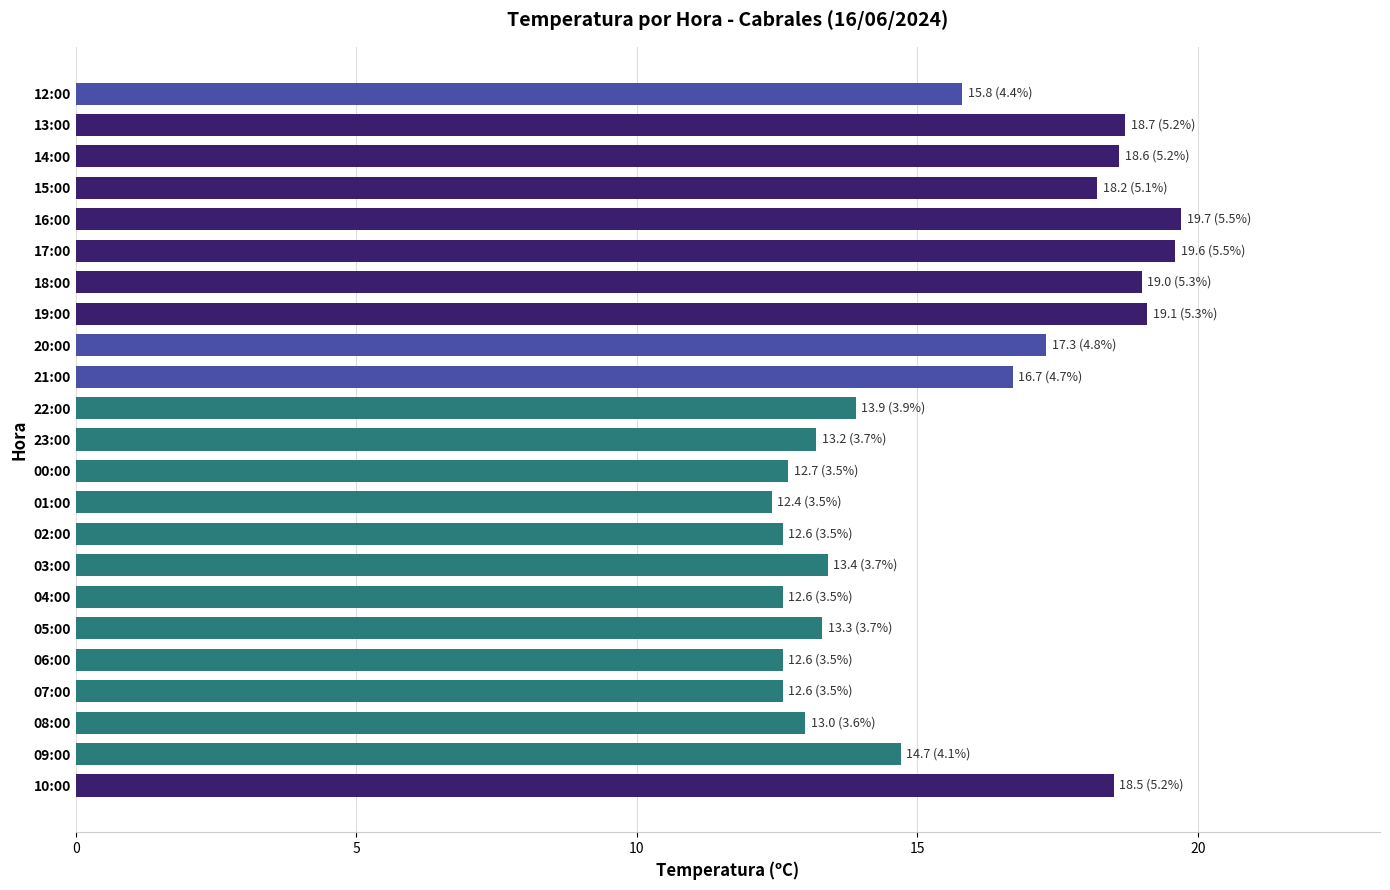

What is the average value?

15.6